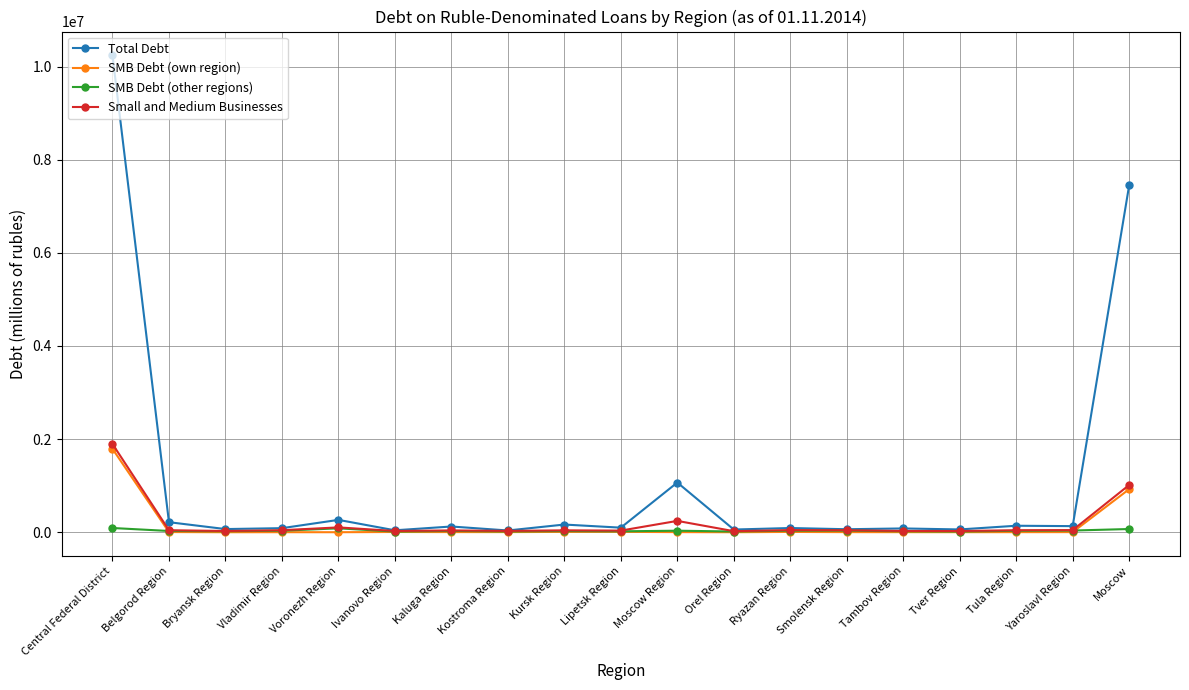

Rank the series by their maximum value, from lowest to highest.

SMB Debt (other regions), SMB Debt (own region), Small and Medium Businesses, Total Debt